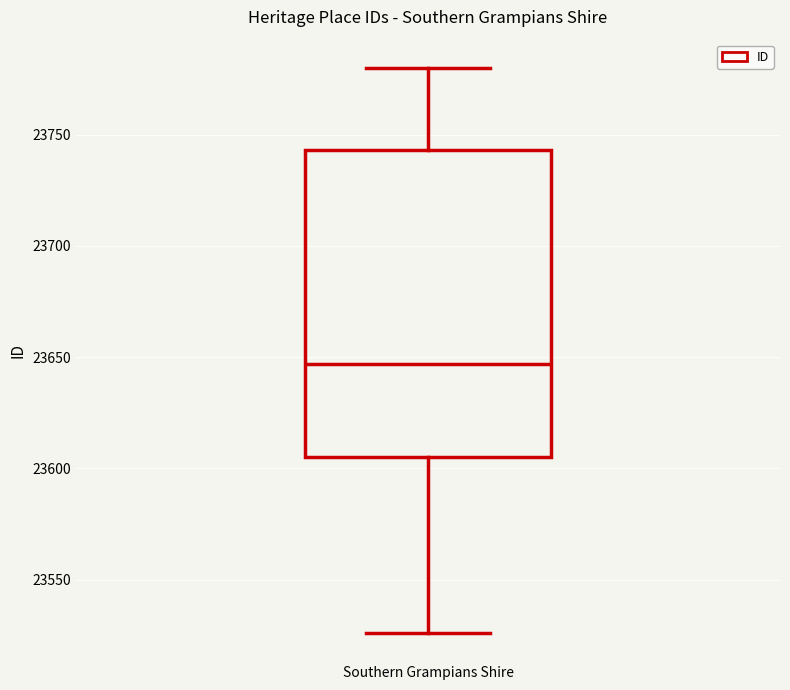

Read this box plot against the y-axis: the position of the median line, the range covered by the box, and the ends of both whiskers. The values are not printed on the chart, so give them approximately, as read against the axis.

median 23645, box 23605 to 23745, whiskers 23525 to 23780